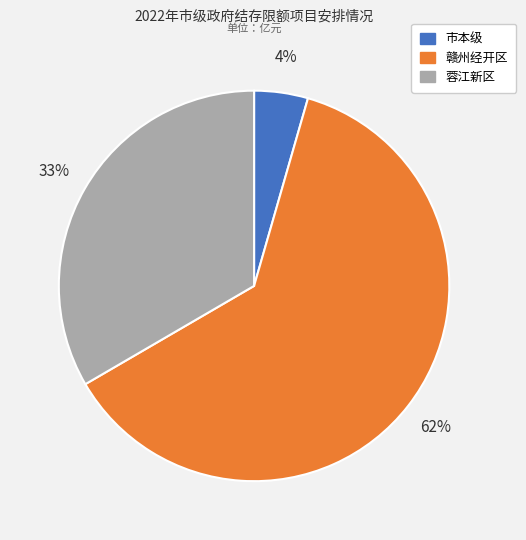

To the nearest percent, what portion does 市本级 represent?

4%